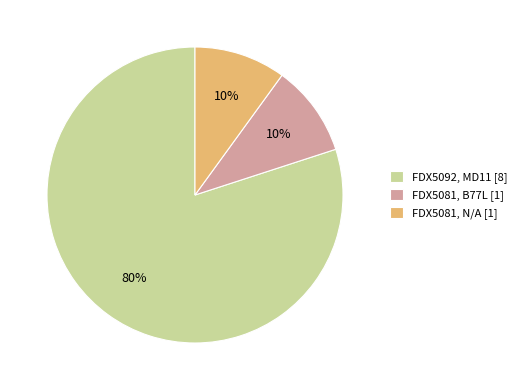

Is it true that FDX5081, B77L is 19% of the pie?

False